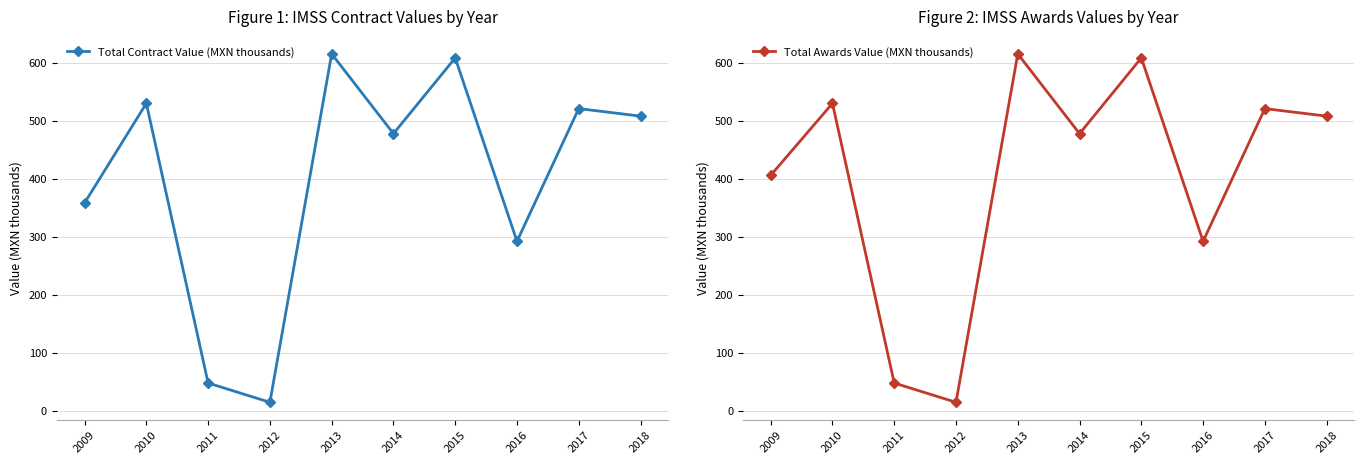

Count the number of data series in this chart.

2